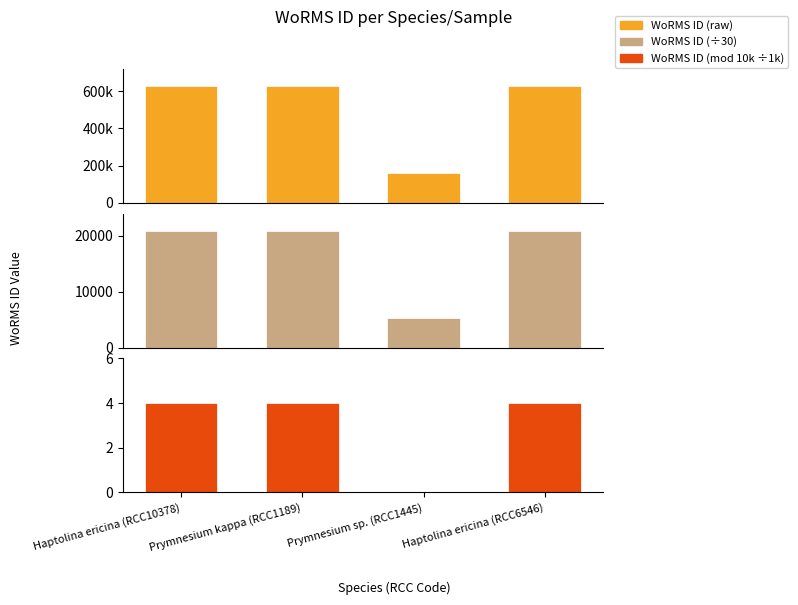

At which label does WoRMS ID reach its minimum?

Prymnesium sp. (RCC1445)